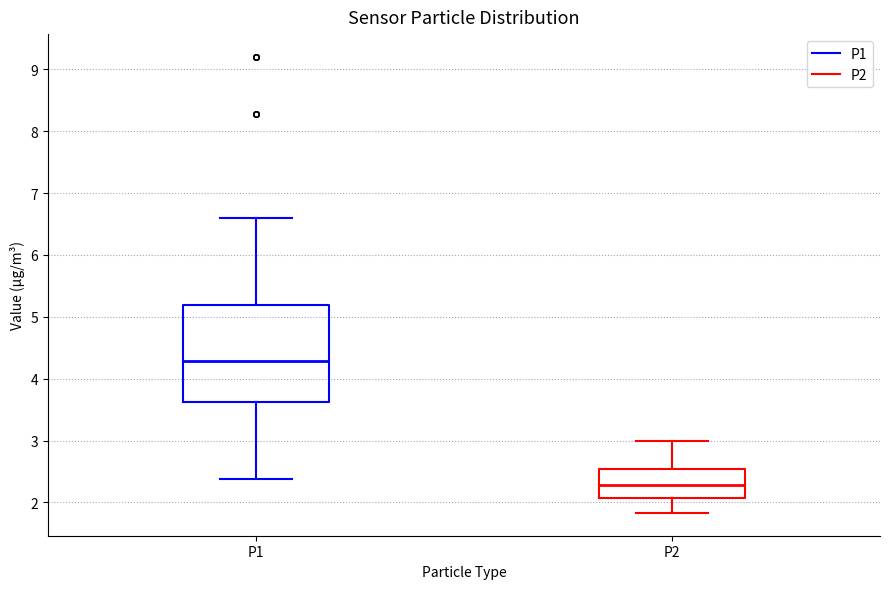

Reading left to right, transcribe this box plot: for each box, give where its median line is, the range the box spans, and where its two whiskers end, as read against the y-axis. The values are not printed on the chart, so give them approximately, as read against the axis.

P1: median 4.3, box 3.6 to 5.2, whiskers 2.4 to 6.6
P2: median 2.3, box 2.1 to 2.5, whiskers 1.8 to 3.0